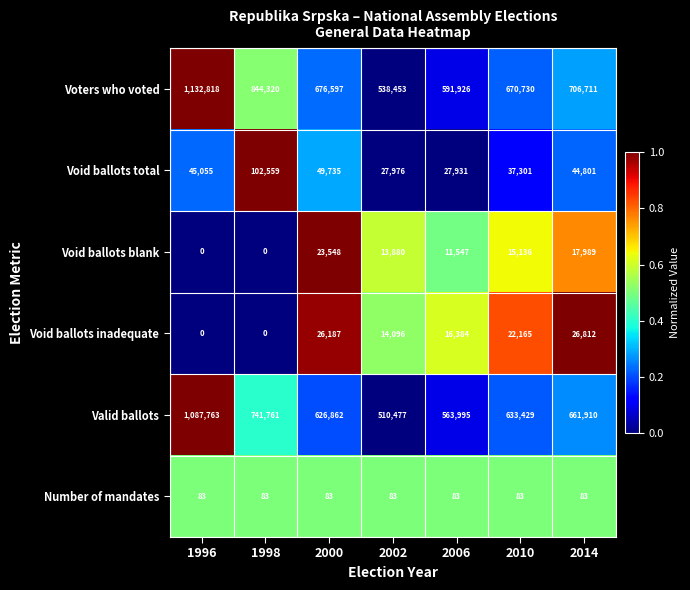

The value of Void ballots total at 2010 is 37301. True or false?

True